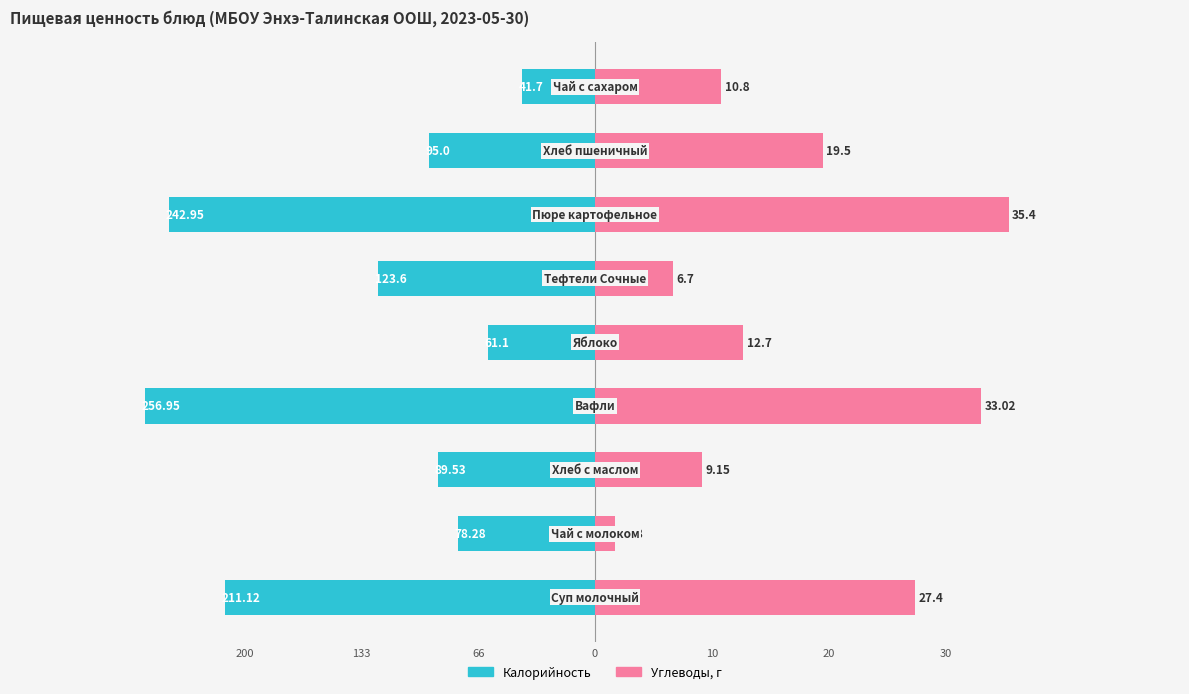

What is the highest value of the Калорийность (×0.15) series?

-6.3